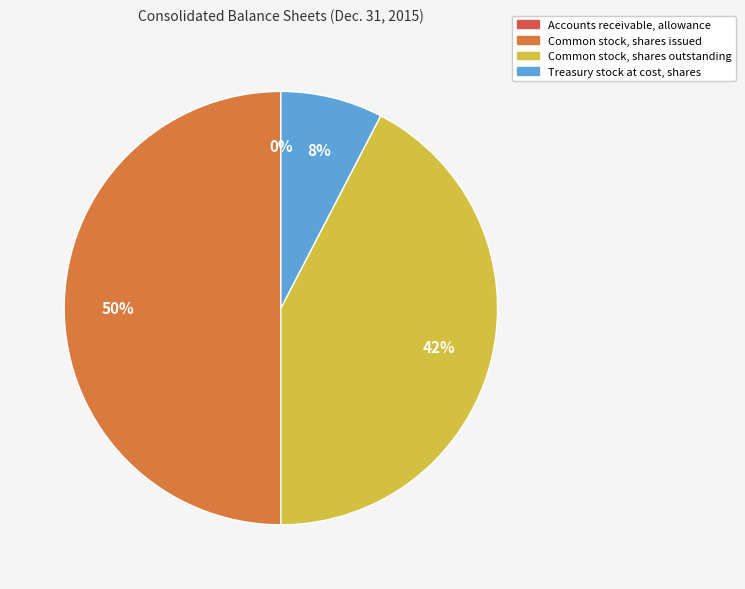

Combined, do Common stock, shares issued and Common stock, shares outstanding account for over 50%?

Yes